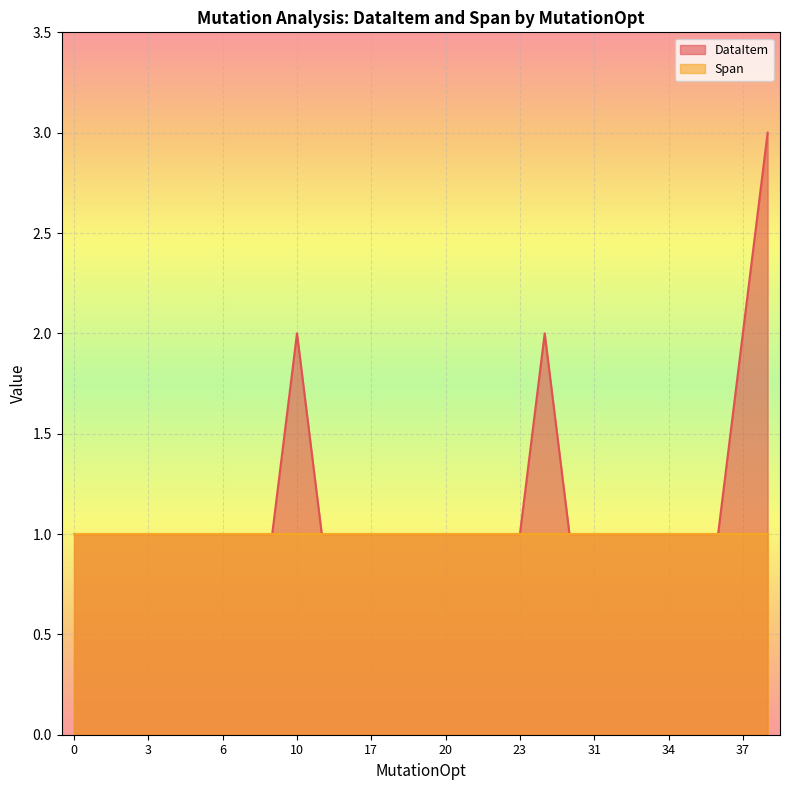

Does the chart display data point markers on the line(s)?

No